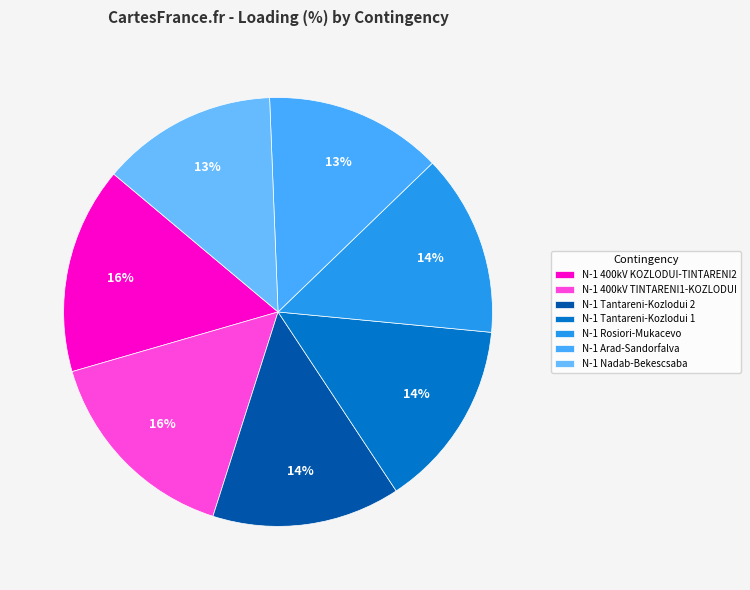

To the nearest percent, what portion does N-1 Arad-Sandorfalva represent?

13%